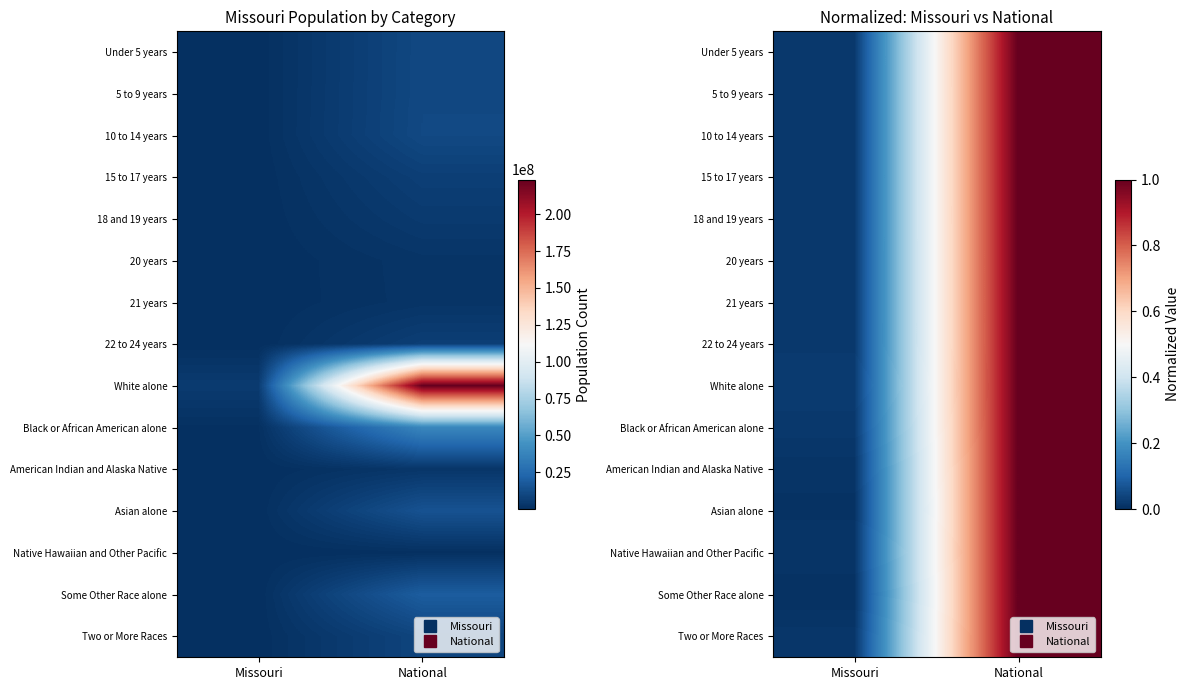

The value of Some Other Race alone at Missouri is 0.0. True or false?

True